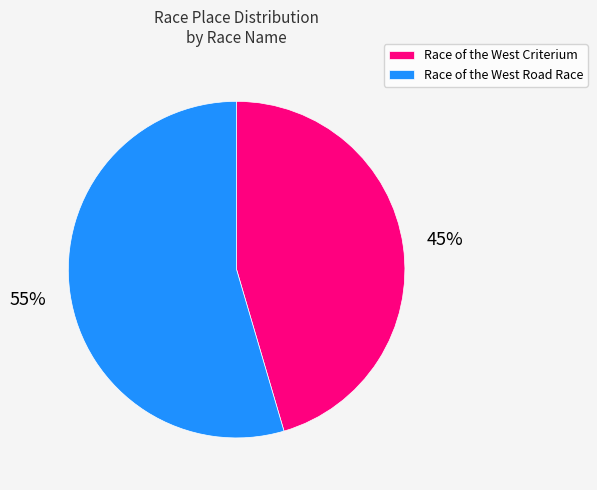

Count the number of slices in the pie.

2